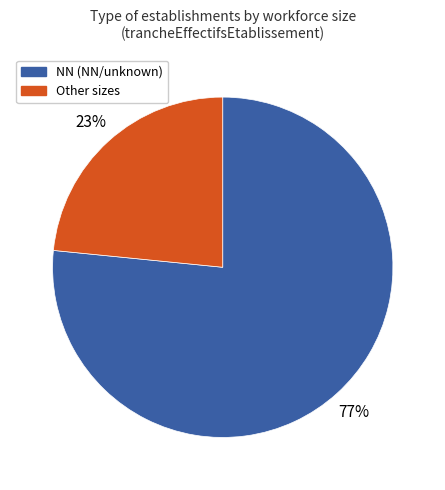

Is there any slice that represents more than half of the pie?

Yes